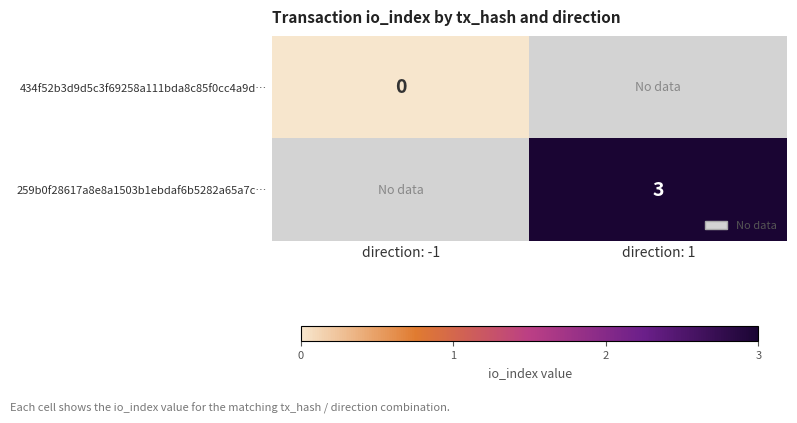

Which series has the largest range (max minus min)?

434f52b3d9d5c3f69258a111bda8c85f0cc4a9d…